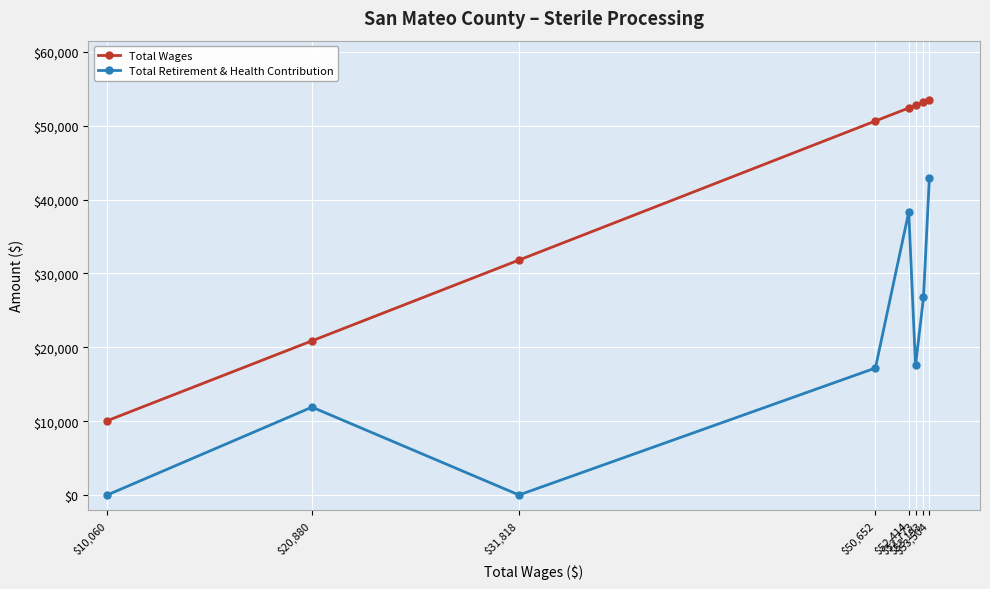

Rank the series by their average value, from highest to lowest.

Total Wages, Total Retirement & Health Contribution